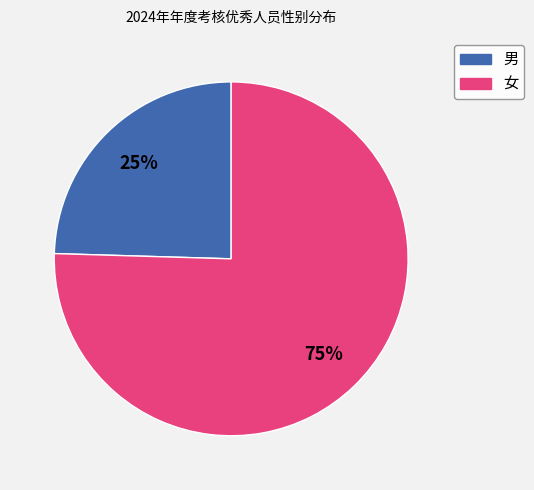

What is the majority slice?

女